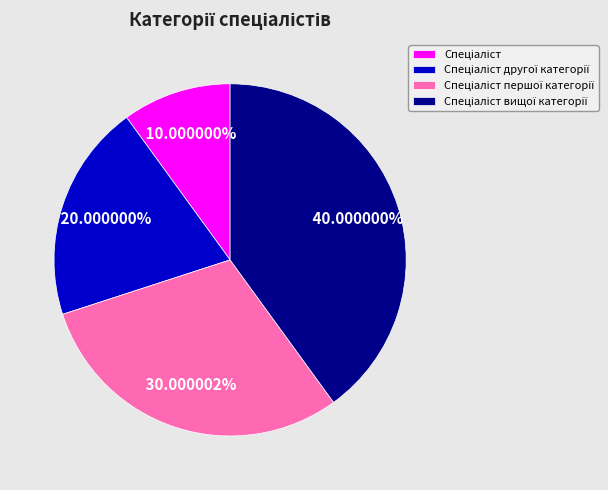

Is there any slice that represents more than half of the pie?

No